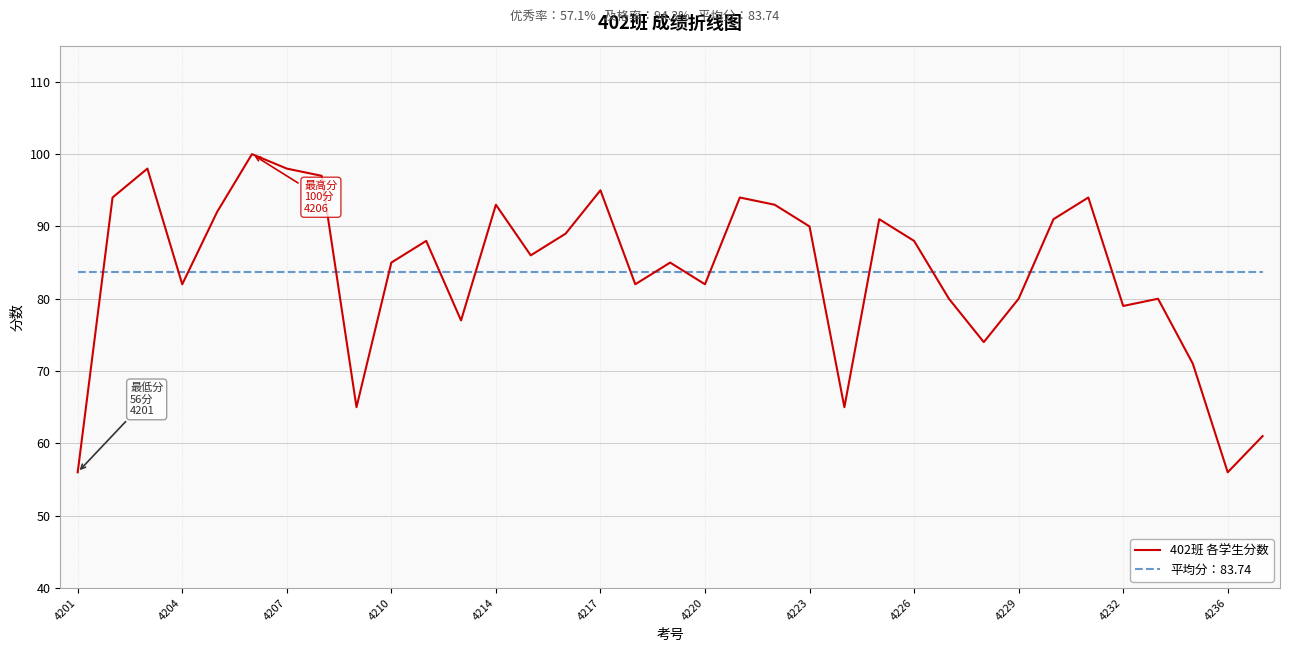

How many intersections are there between 402班 各学生分数 and 平均分：83.74?

16